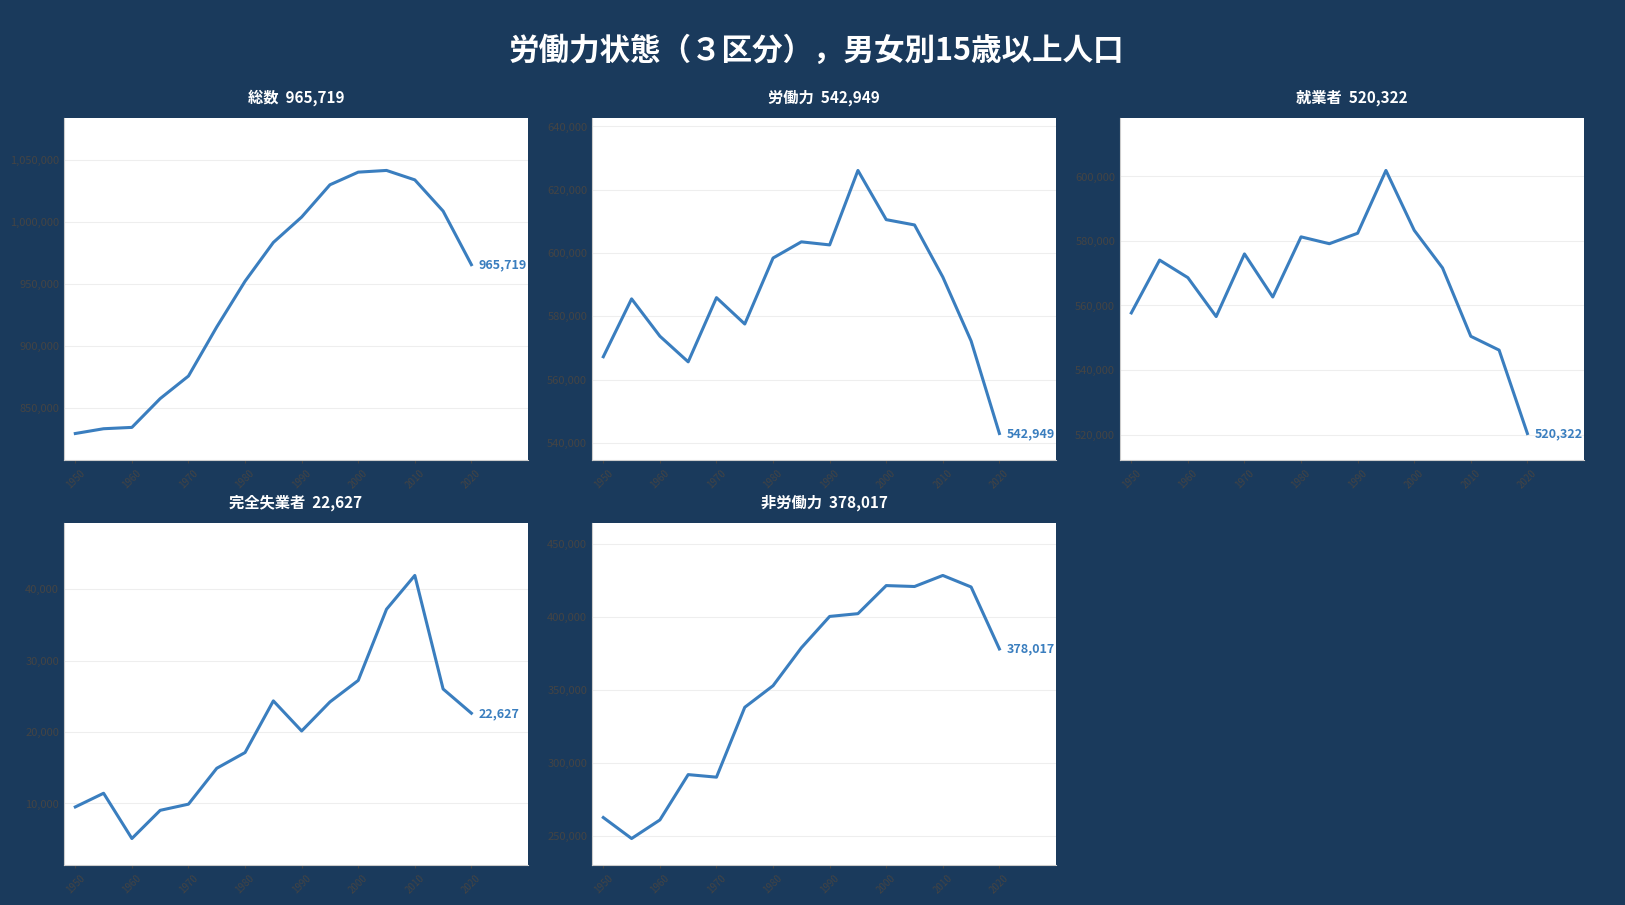

What position from the right is 1980?

9